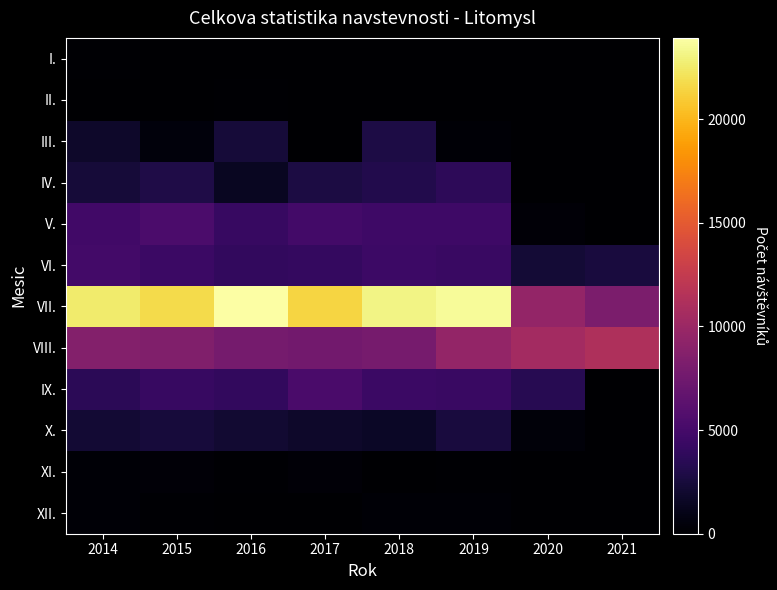

At how many categories does at least one series exceed 19830?

6